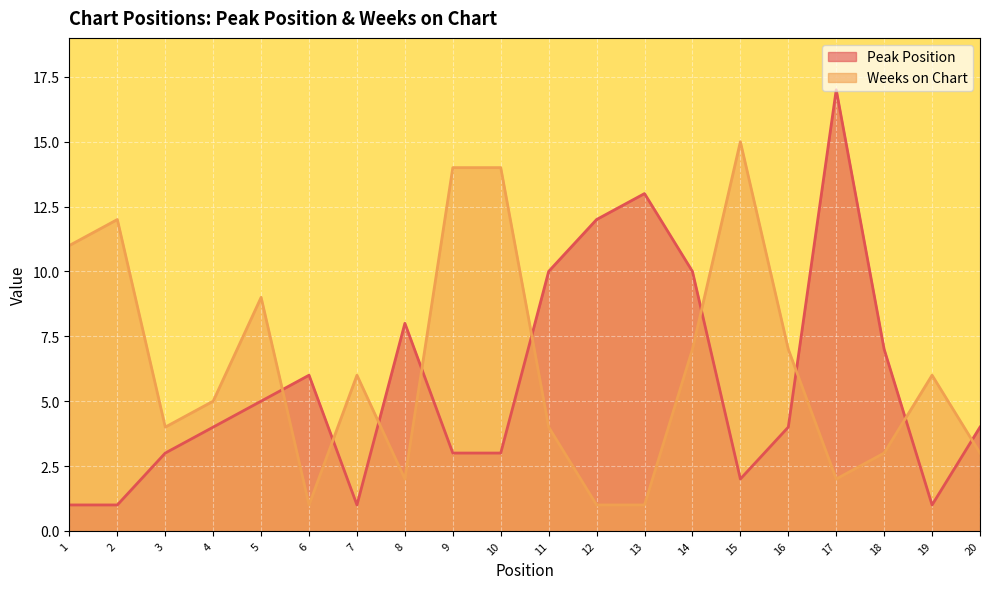

Reading right to left, transcribe all the data shown in this chart.

Peak Position: 4	1	7	17	4	2	10	13	12	10	3	3	8	1	6	5	4	3	1	1
Weeks on Chart: 3	6	3	2	7	15	7	1	1	4	14	14	2	6	1	9	5	4	12	11